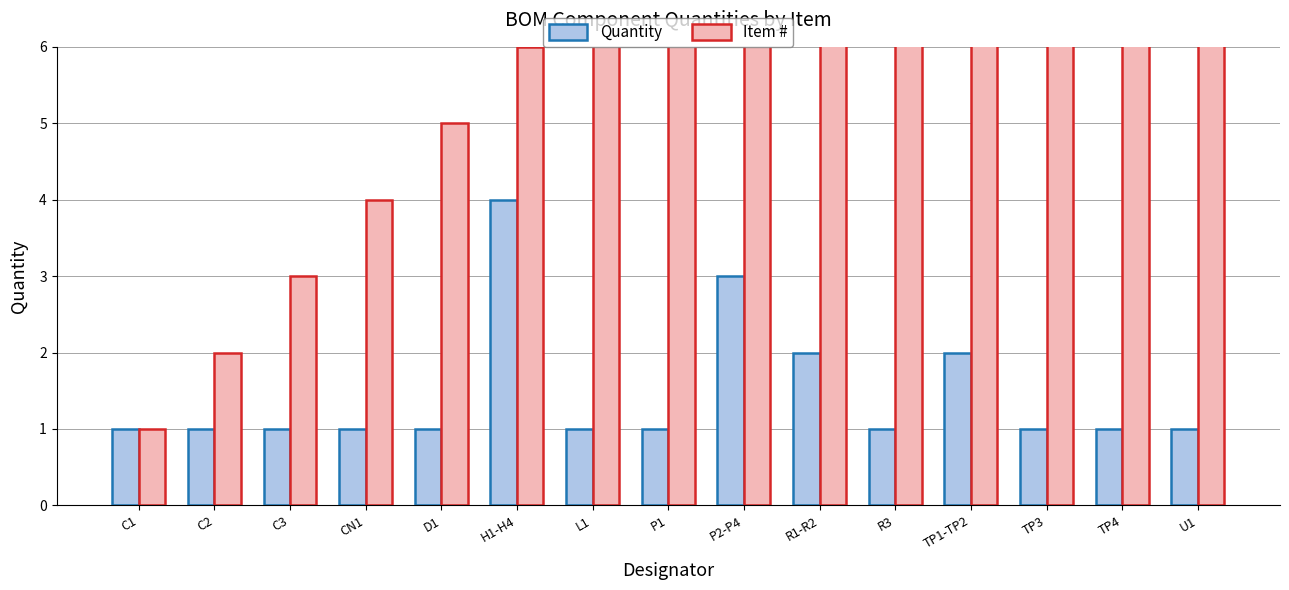

Reading left to right, what are all the values shown in this chart?

Quantity: 1	1	1	1	1	4	1	1	3	2	1	2	1	1	1
Item #: 1	2	3	4	5	6	7	8	9	10	11	12	13	14	15